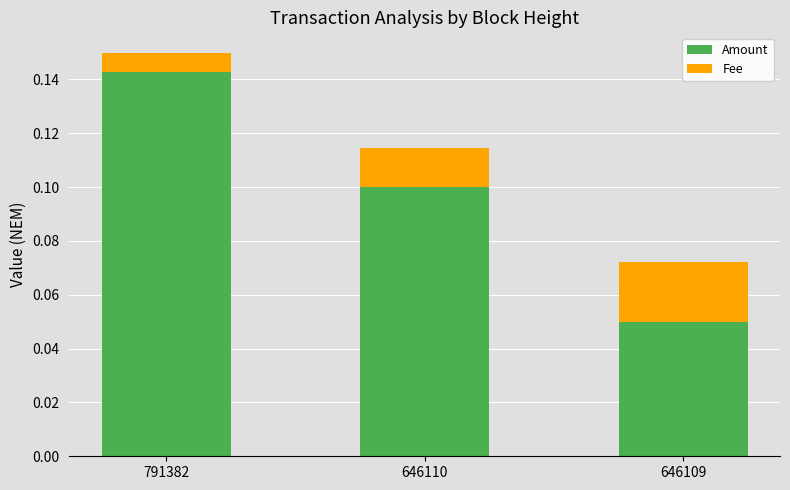

The value of Amount at 646109 is 0.1. True or false?

True